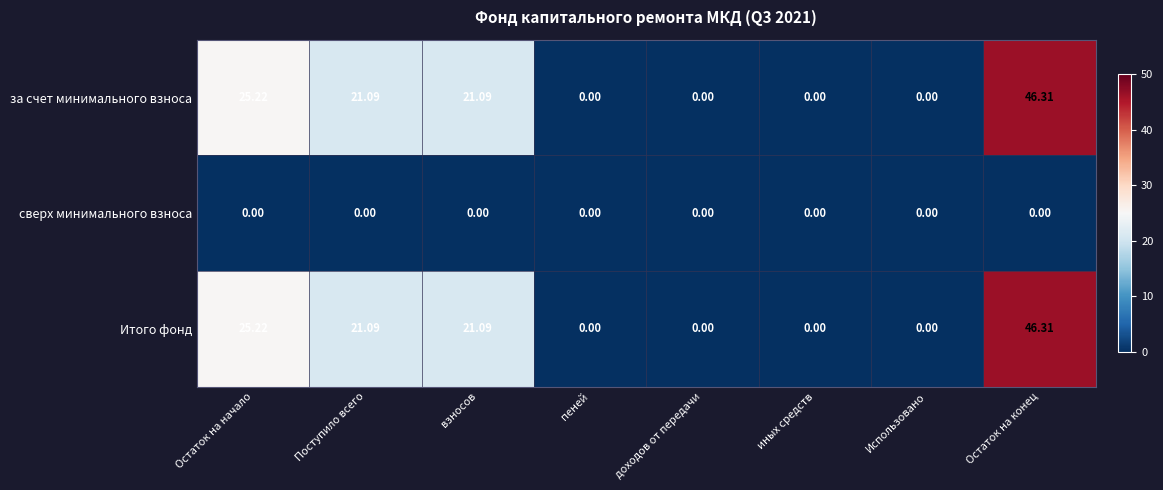

Which category has the highest value in the Итого фонд series?

Остаток на конец